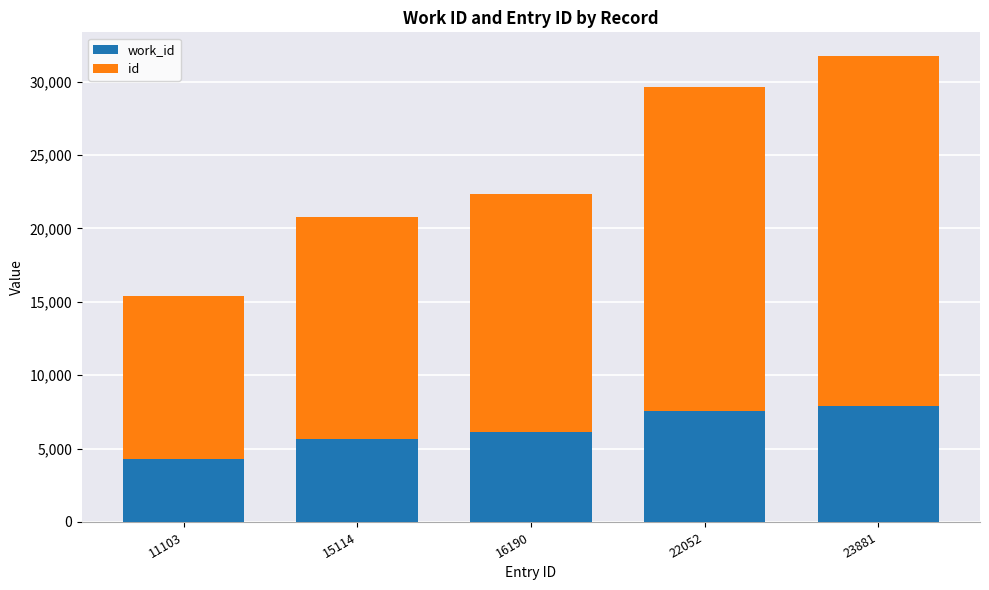

At which category is the sum across all series the highest?

23881